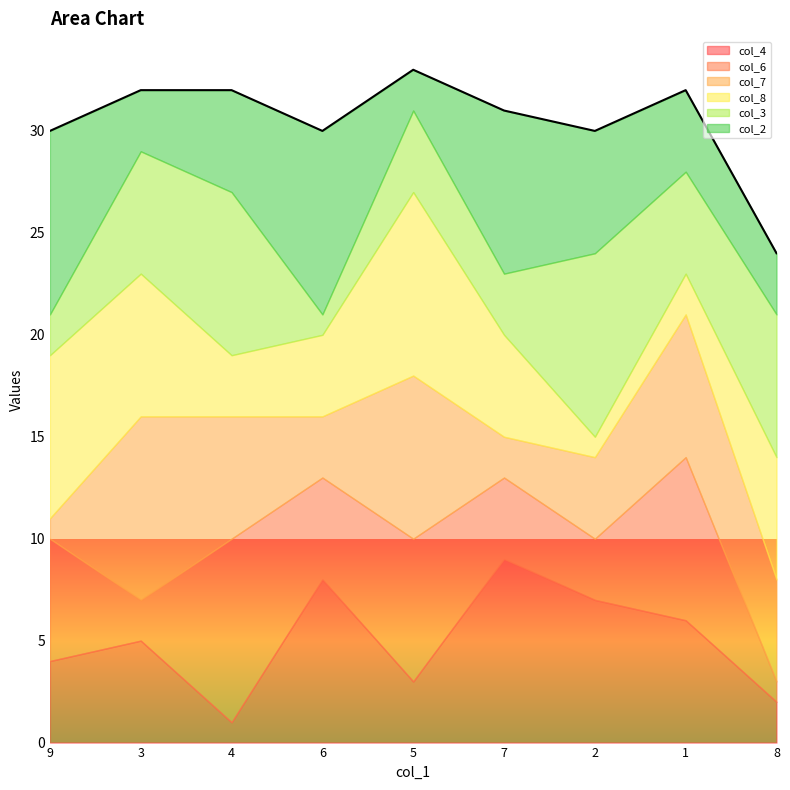

What is the difference between the maximum and minimum values in the col_6 series?

8